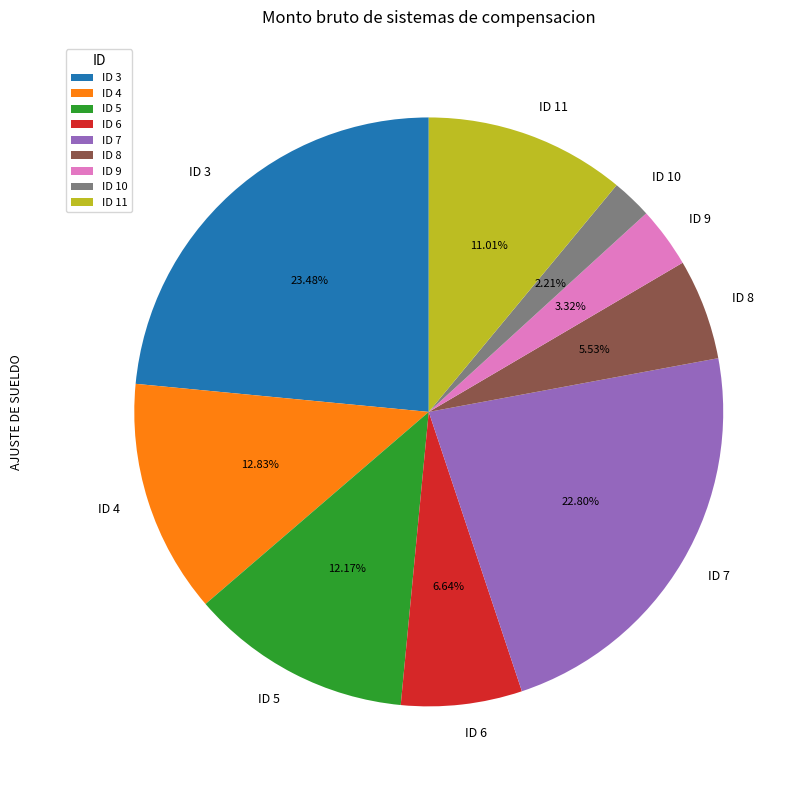

Is there any slice that represents more than half of the pie?

No